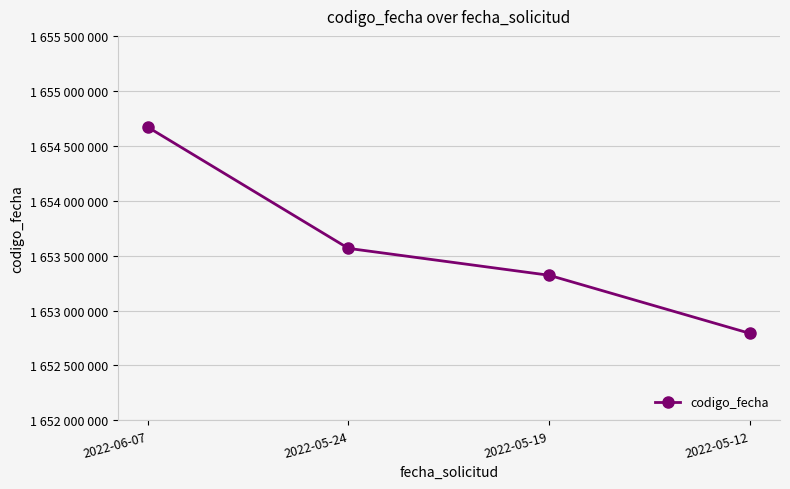

What is the label of the 3rd point from the right?

2022-05-24